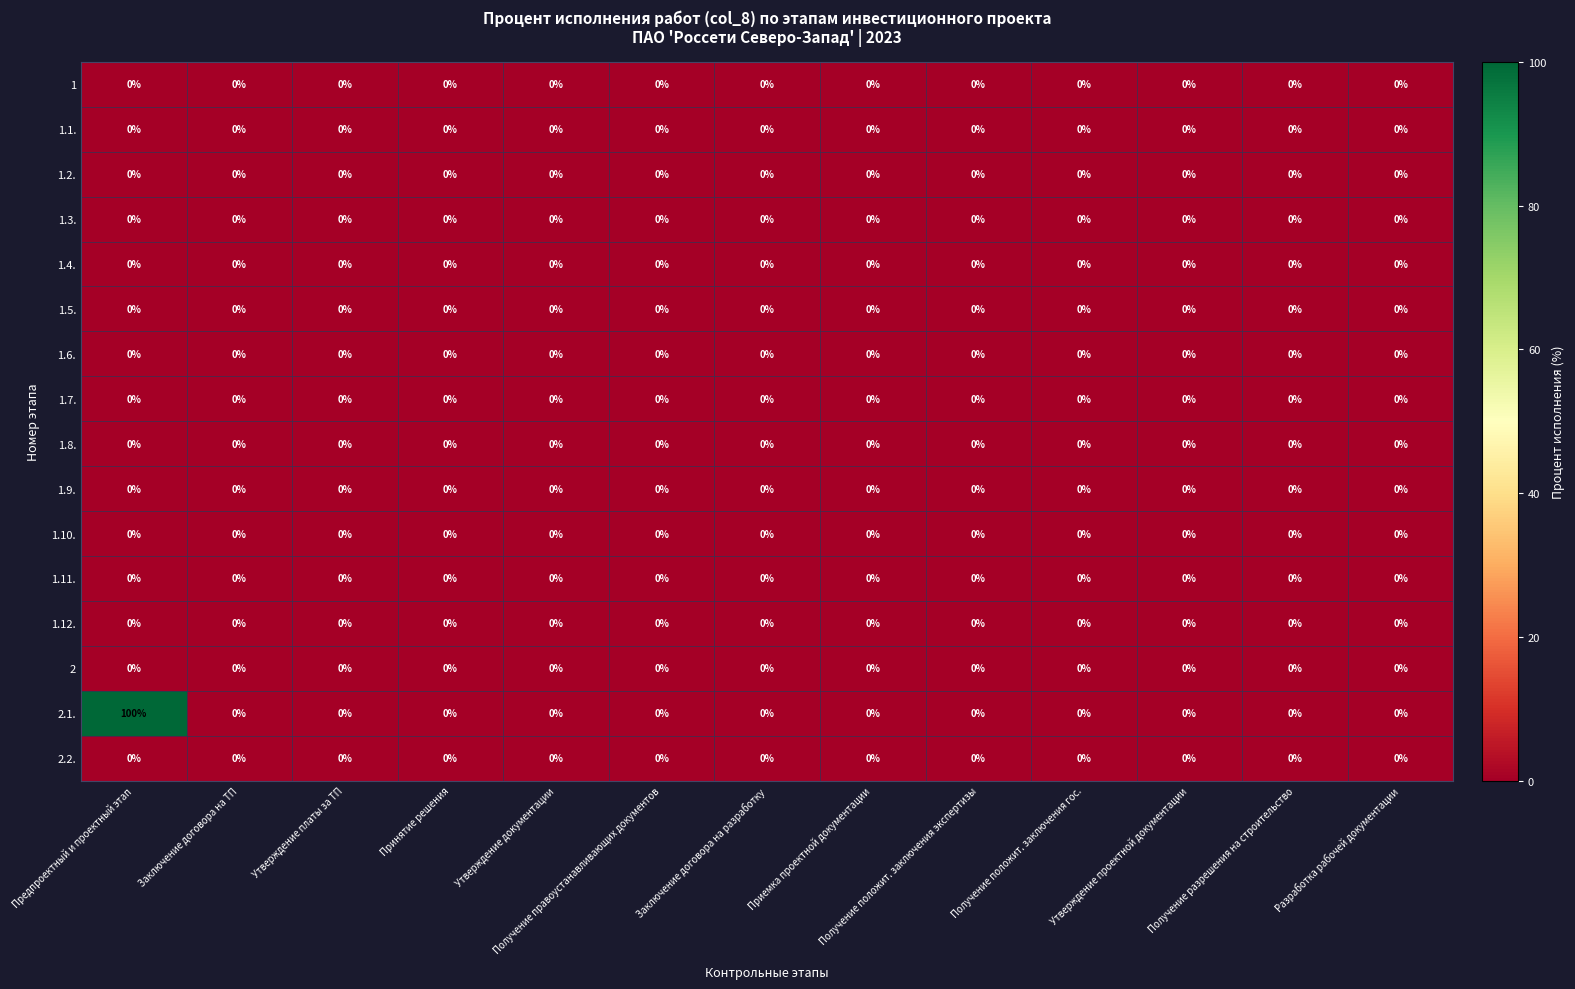

Which series has the largest total across all categories?

2.1.